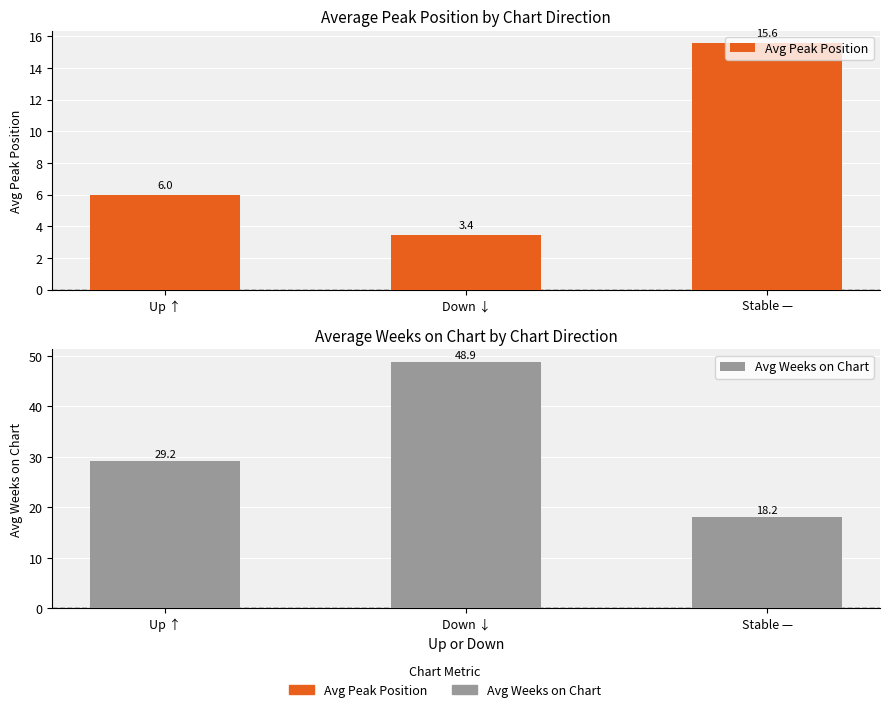

True or false: Avg Peak Position has a value of 9.7 at Stable —.

False